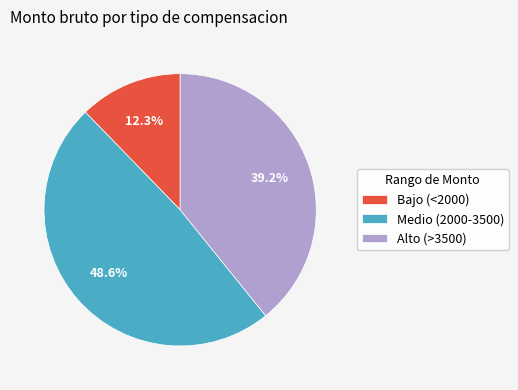

How many segments does this pie chart have?

3